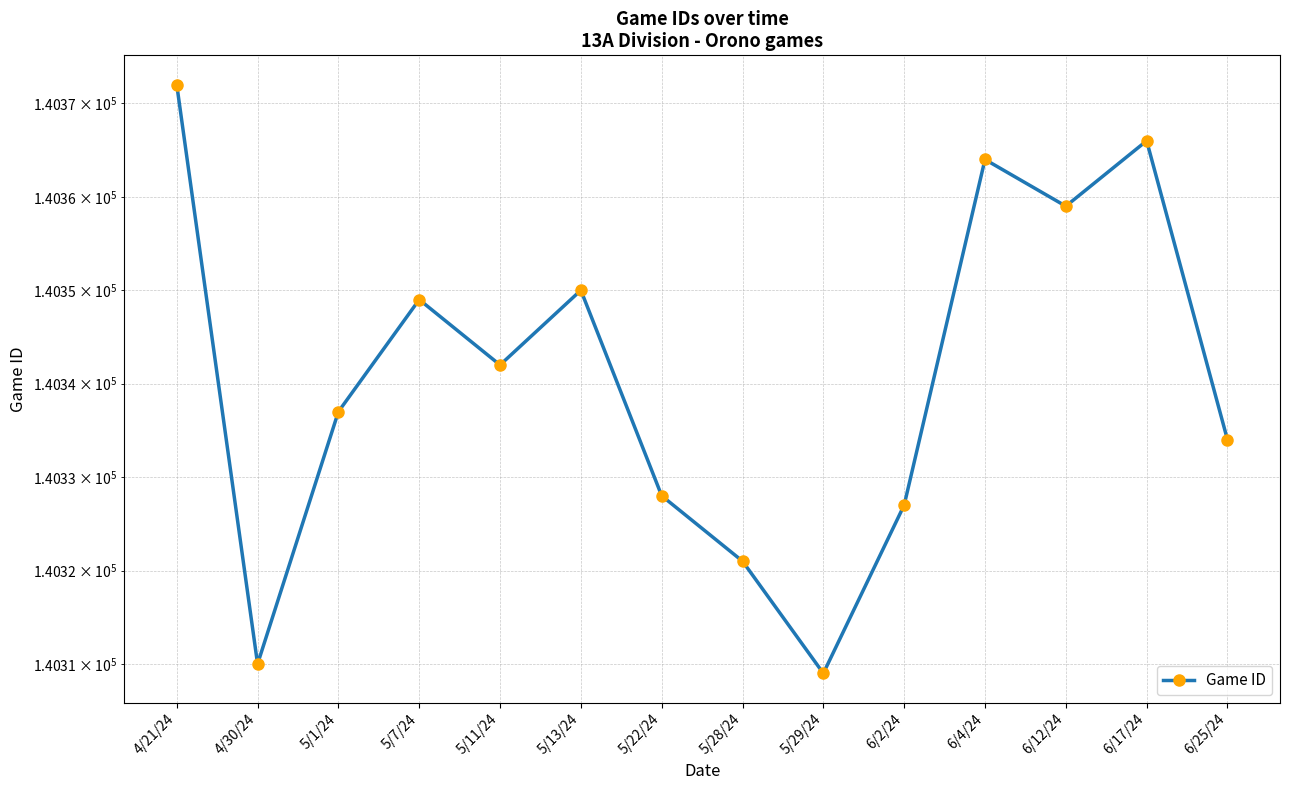

Approximately how many times larger is the value at 5/13/24 compared to 6/4/24?

1.0